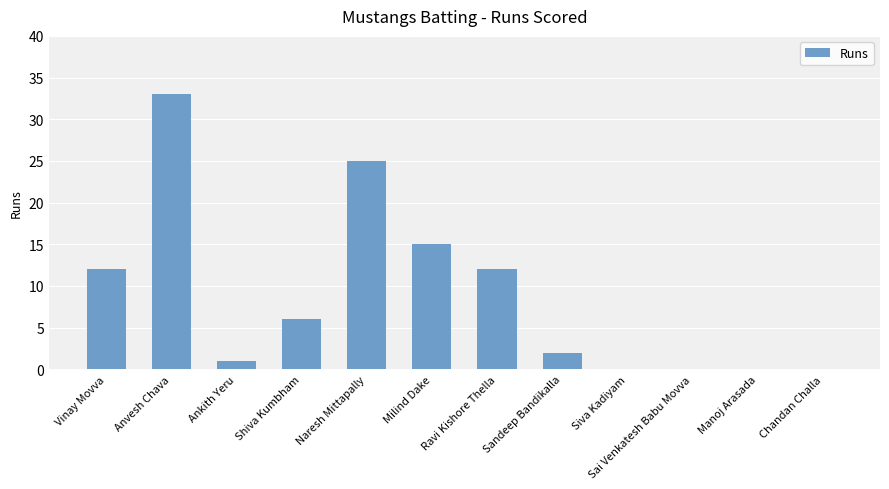

Is it true that the value at Manoj Arasada is -23?

False